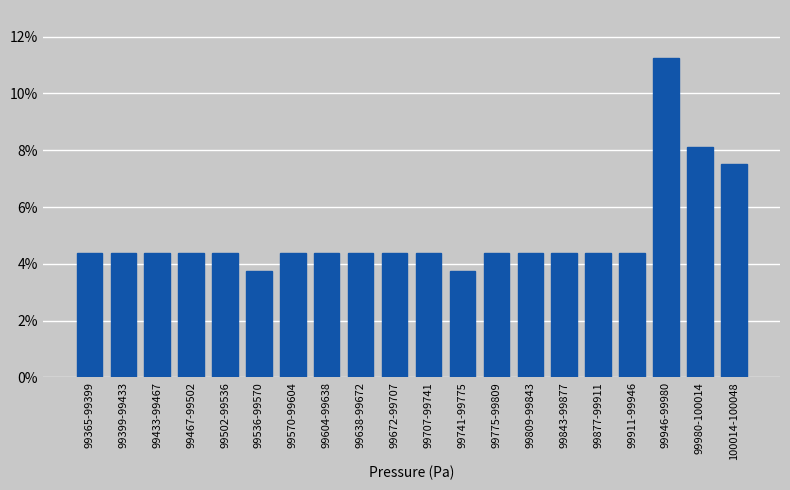

The value at 99843-99877 is 4.4. True or false?

True